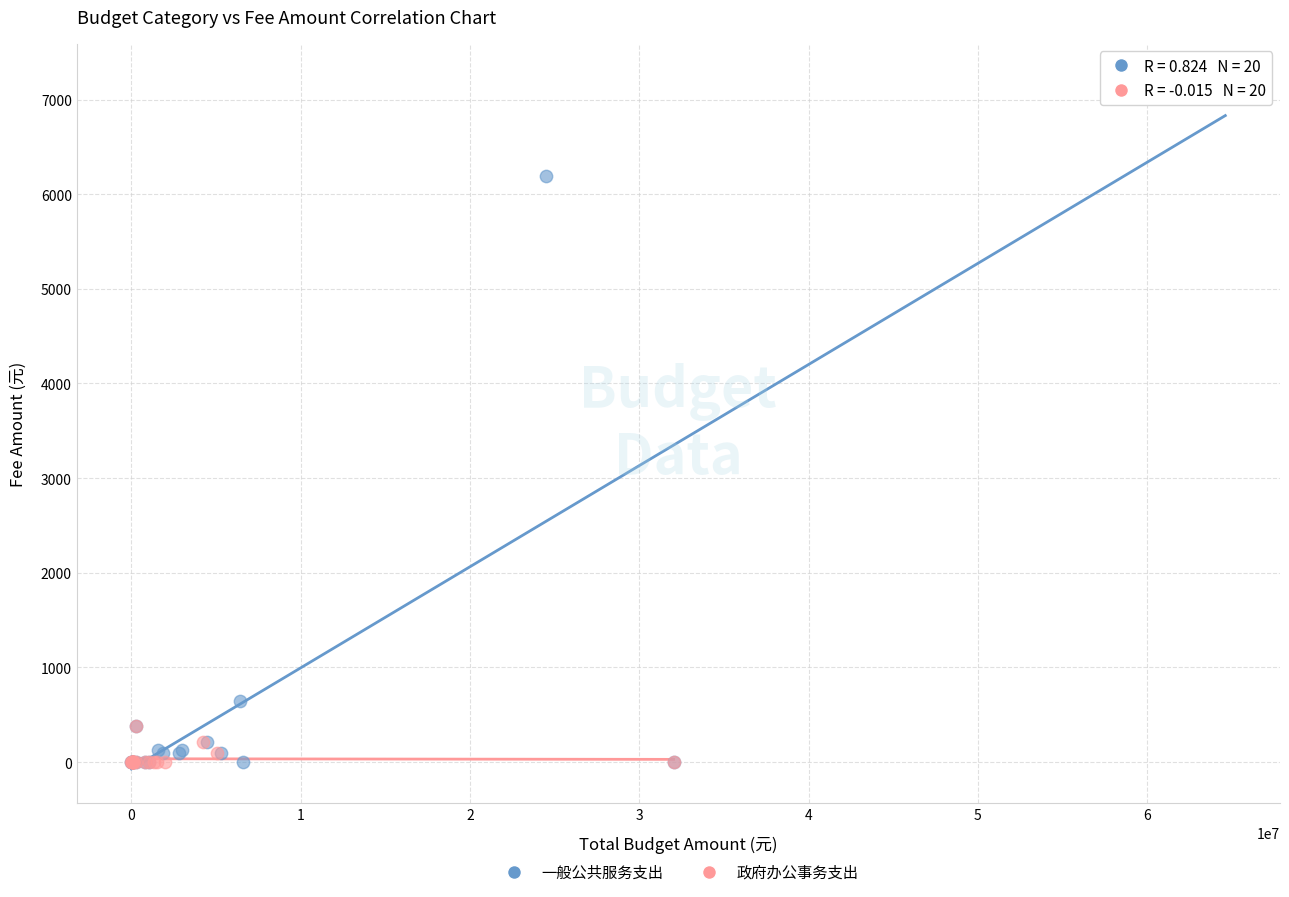

Which series has the largest Y range (max minus min)?

一般公共服务支出